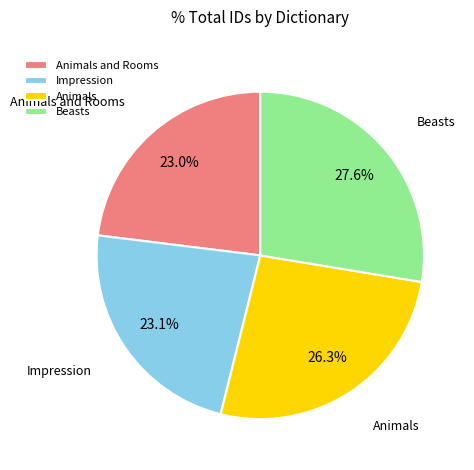

Approximately how many times larger is the value at Animals compared to Animals and Rooms?

1.1